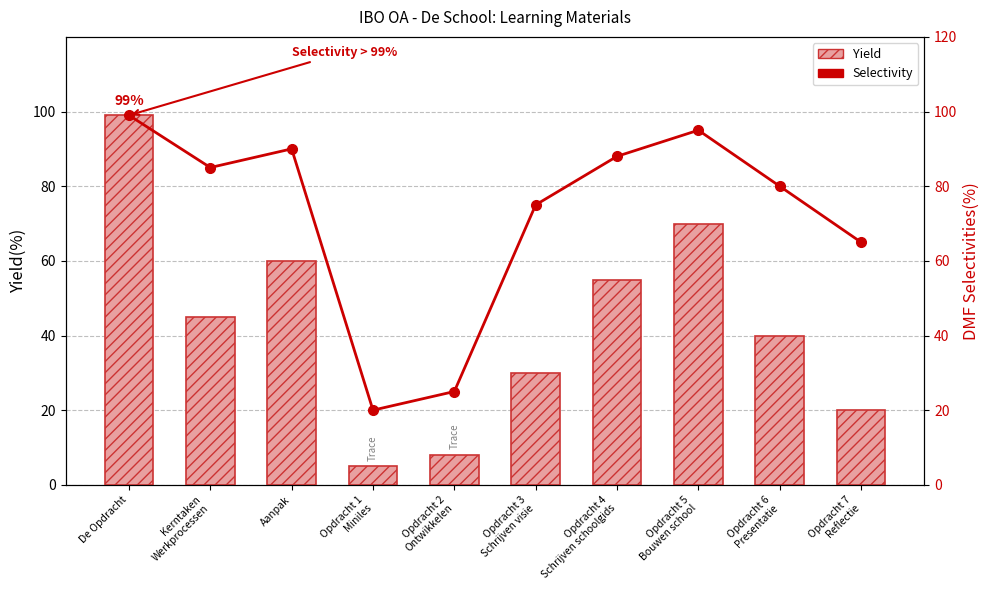

List the labels in order of Yield value, smallest first.

Opdracht 1
Miniles, Opdracht 2
Ontwikkelen, Opdracht 7
Reflectie, Opdracht 3
Schrijven visie, Opdracht 6
Presentatie, Kerntaken
Werkprocessen, Opdracht 4
Schrijven schoolgids, Aanpak, Opdracht 5
Bouwen school, De Opdracht